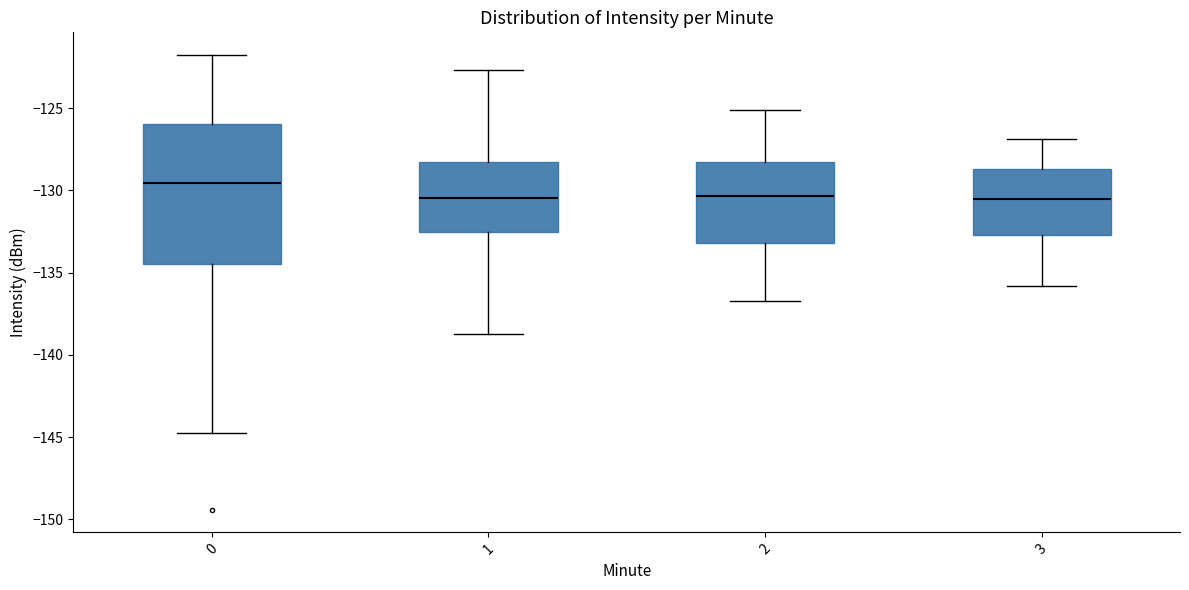

Where is the lower edge of the box at x = 1 on the y-axis? The values are not printed on the chart, so give them approximately, as read against the axis.

-132.5